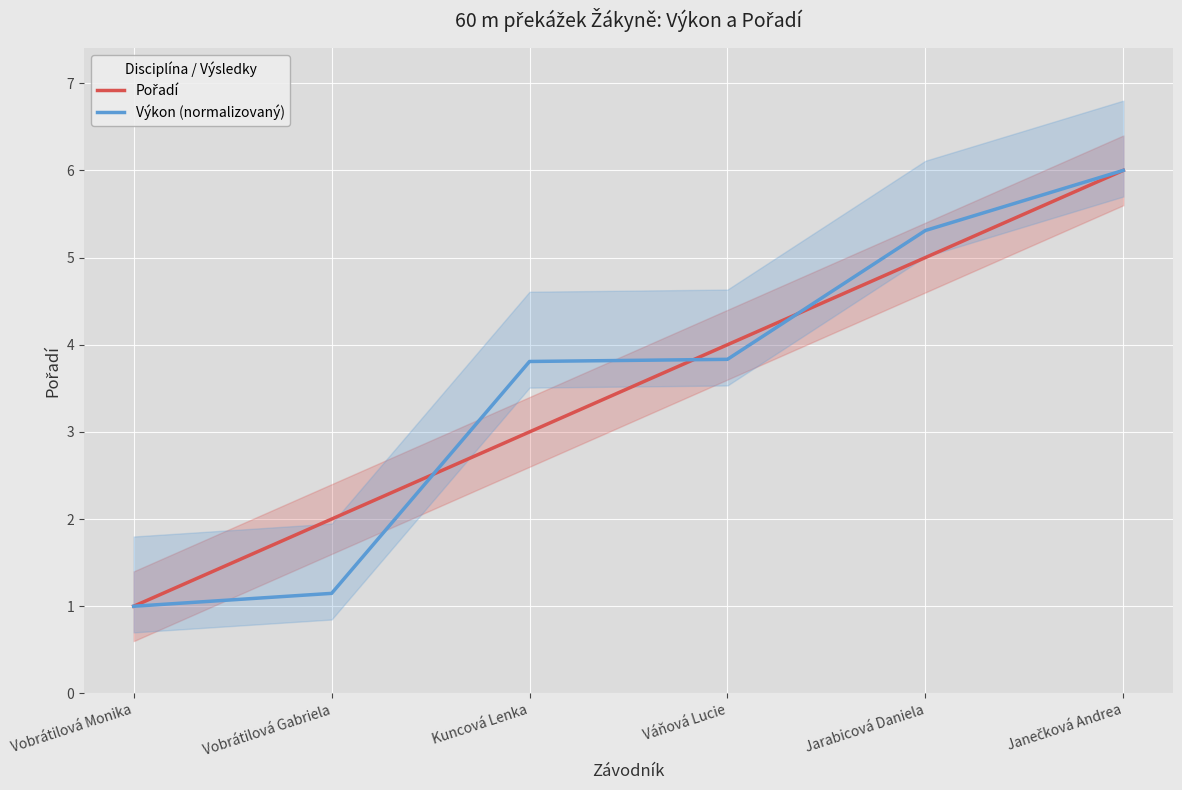

What are all the series names shown in the legend?

Pořadí, Výkon (normalizovaný)